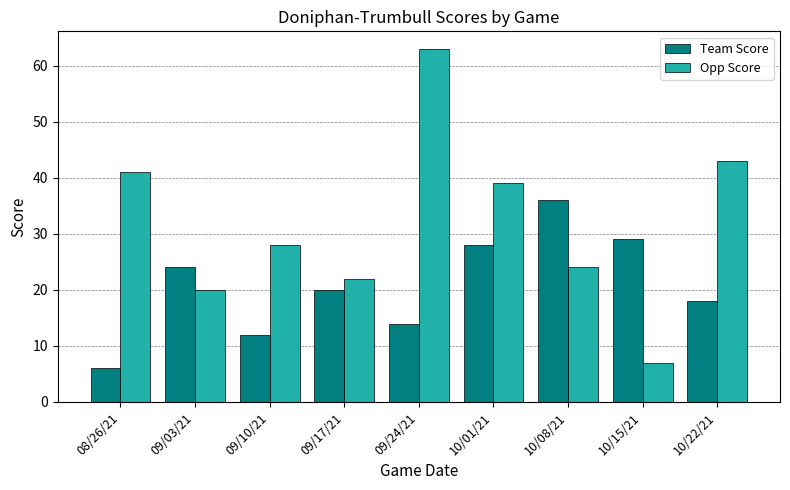

Count the number of data series in this chart.

2